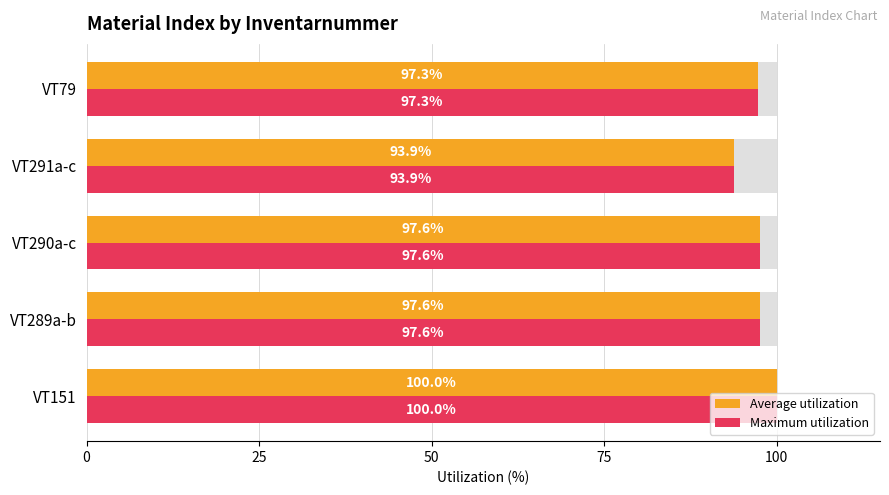

What is the difference between the second highest and minimum values in the Average utilization series?

3.7